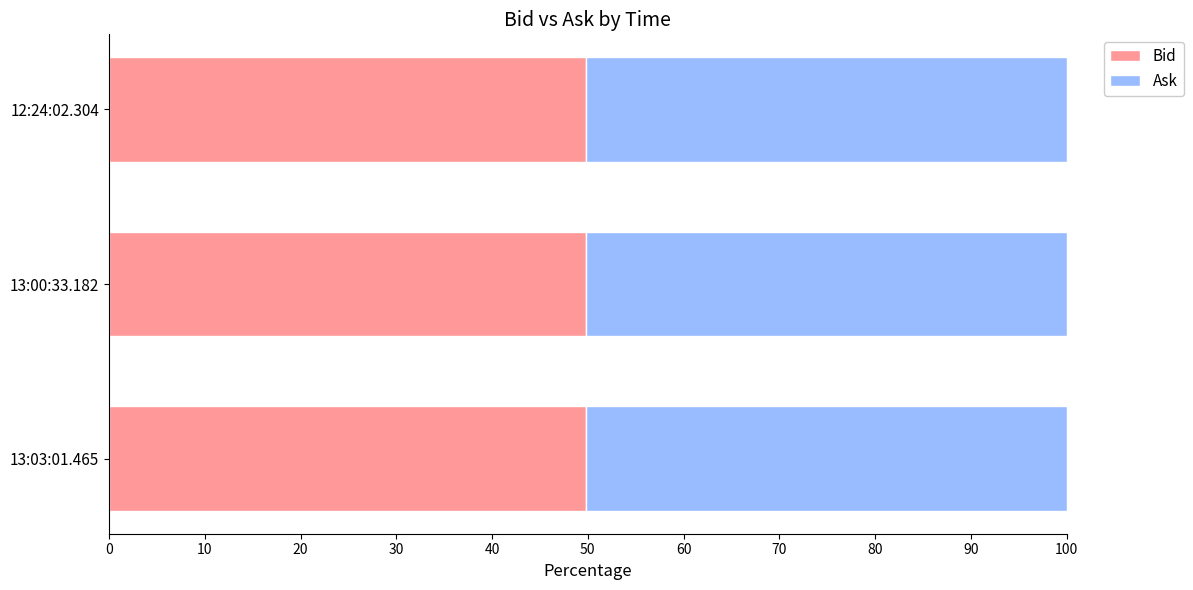

What is the average value of the Bid series?

49.8